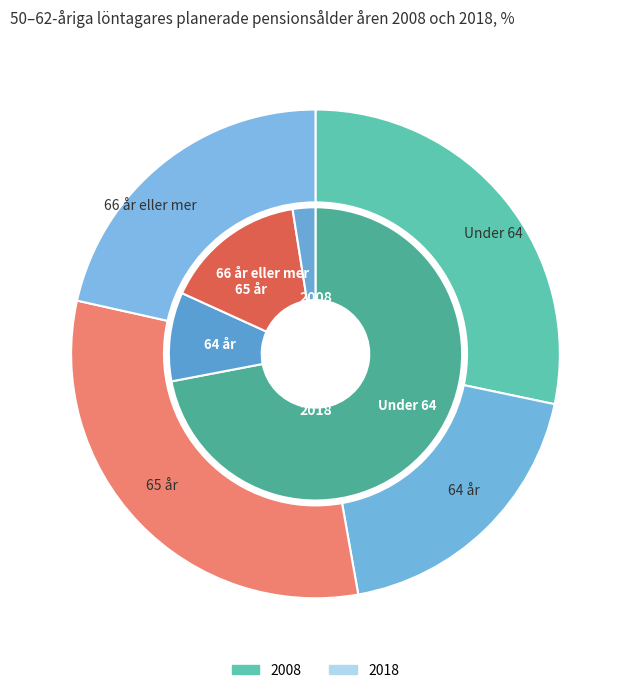

Rank the series at 64 år from lowest to highest value.

2008, 2018